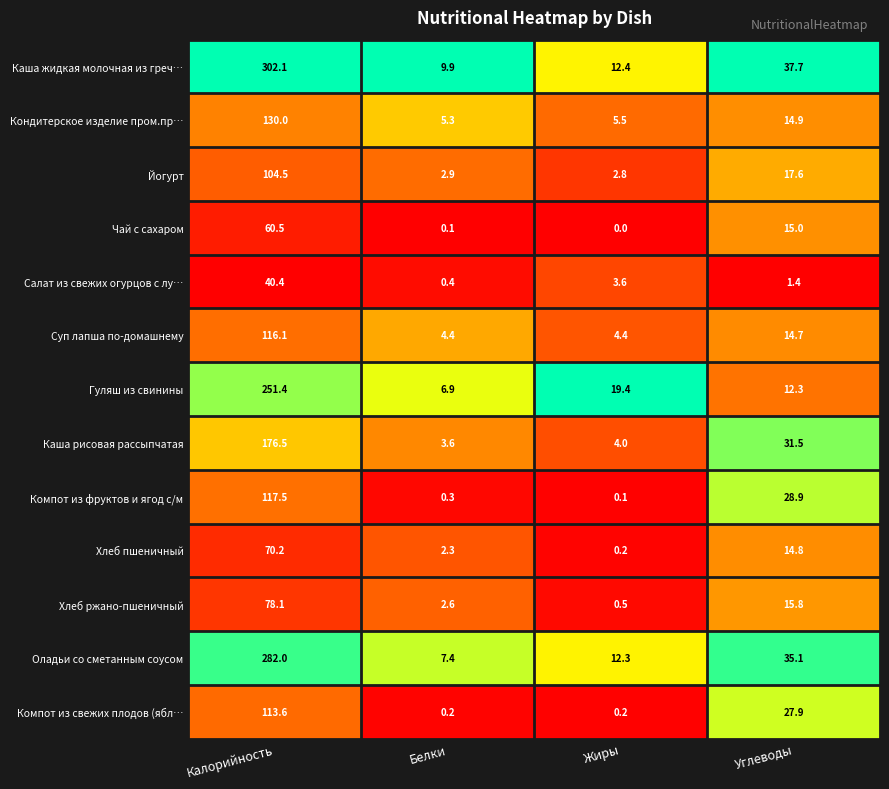

True or false: Каша жидкая молочная из греч… has a value of 7.9 at Жиры.

False